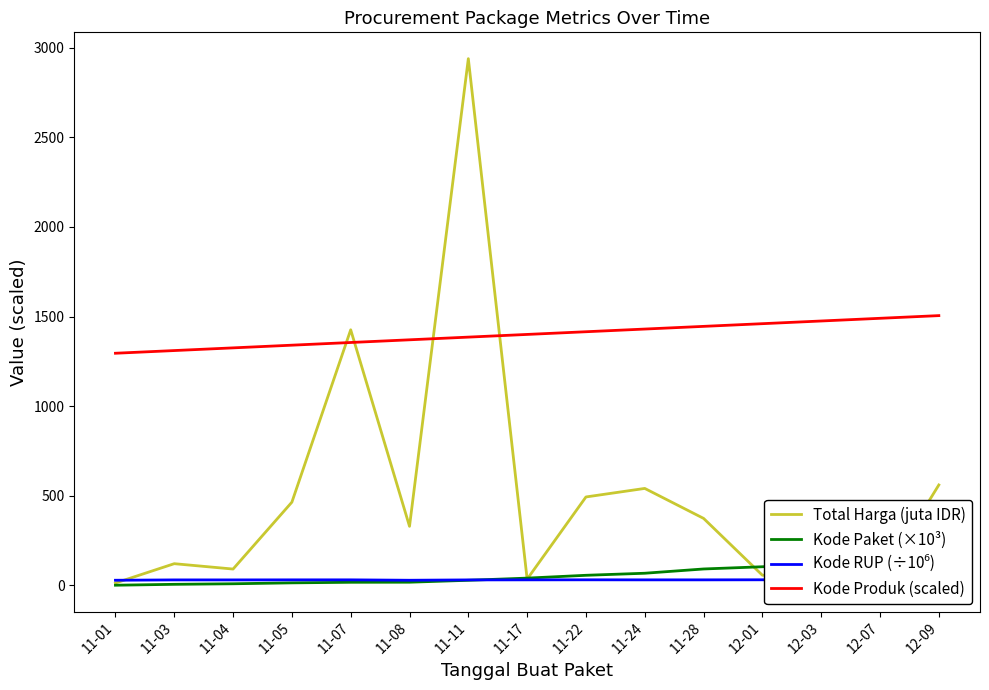

What is the greatest value displayed?

2939.0